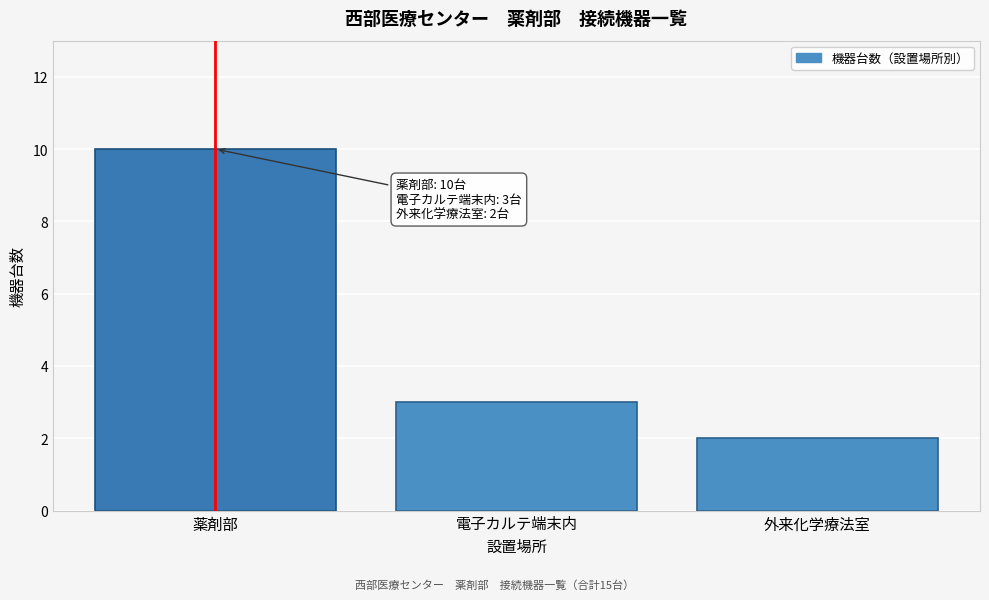

Reading left to right, transcribe all the data shown in this chart.

10	3	2